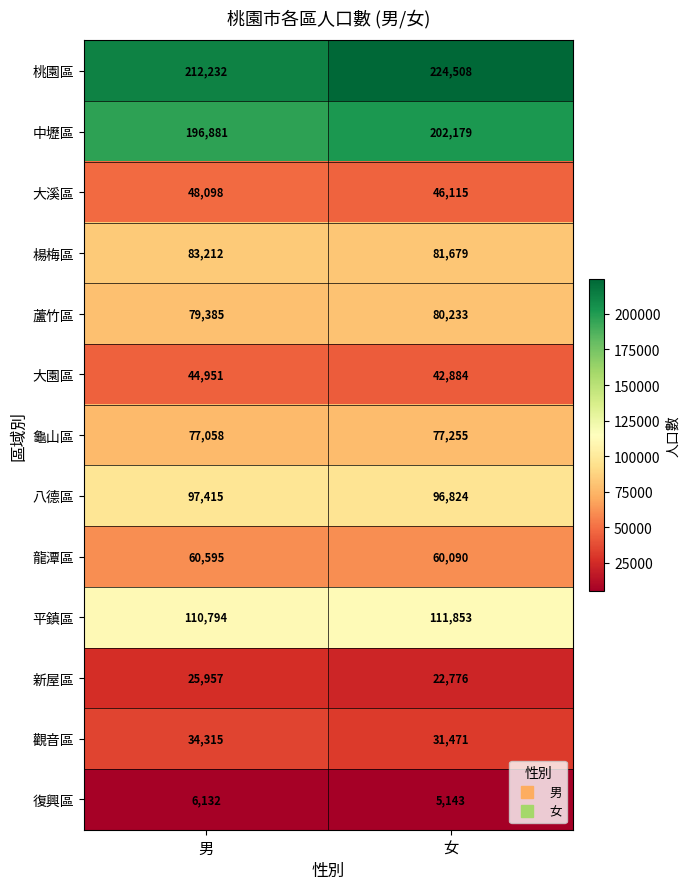

Rank the series at 女 from lowest to highest value.

復興區, 新屋區, 觀音區, 大園區, 大溪區, 龍潭區, 龜山區, 蘆竹區, 楊梅區, 八德區, 平鎮區, 中壢區, 桃園區